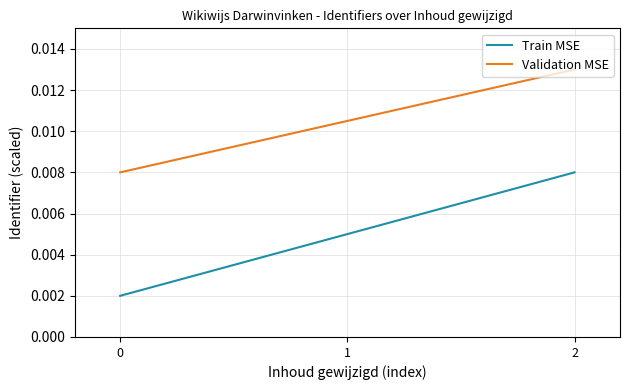

Which series has the widest spread of values?

Train MSE